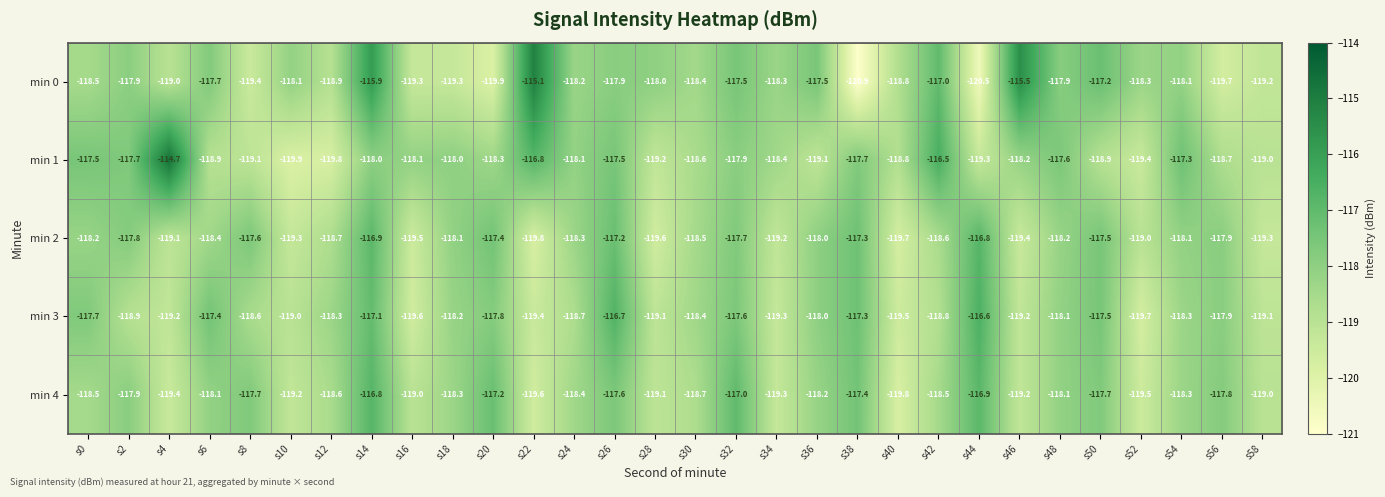

How many data points does each series have?

30